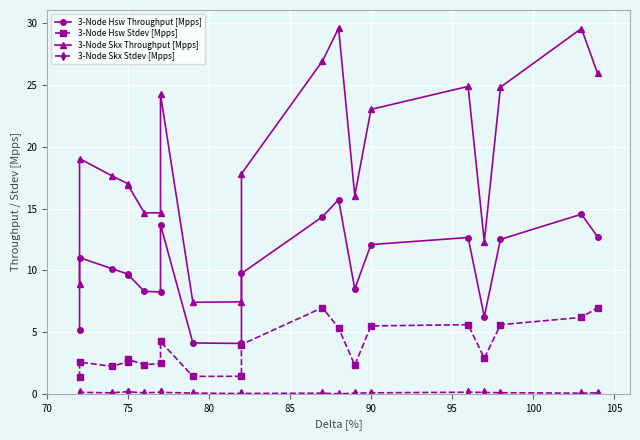

Reading right to left, list all the values displayed in this chart.

3-Node Hsw Throughput [Mpps]: 12.7	14.6	12.5	6.2	12.7	12.1	8.5	15.7	14.3	9.8	4.1	4.1	13.7	8.2	8.3	9.7	9.7	10.1	11.0	5.1
3-Node Hsw Stdev [Mpps]: 7.0	6.2	5.6	2.9	5.6	5.5	2.3	5.3	7.0	4.0	1.4	1.4	4.2	2.5	2.4	2.8	2.6	2.2	2.6	1.3
3-Node Skx Throughput [Mpps]: 25.9	29.6	24.8	12.3	24.9	23.0	16.1	29.6	26.9	17.8	7.5	7.4	24.2	14.7	14.7	16.9	17.0	17.7	19.1	8.9
3-Node Skx Stdev [Mpps]: 0.1	0.1	0.1	0.1	0.1	0.1	0.1	0.0	0.1	0.0	0.0	0.1	0.1	0.1	0.1	0.2	0.2	0.1	0.1	0.0